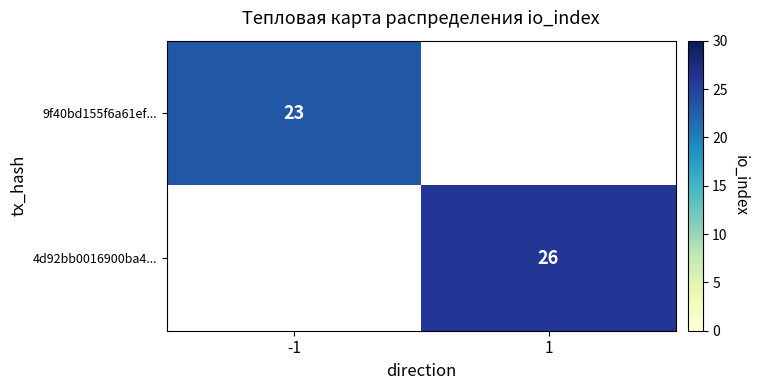

What is the minimum value shown in the chart?

23.0